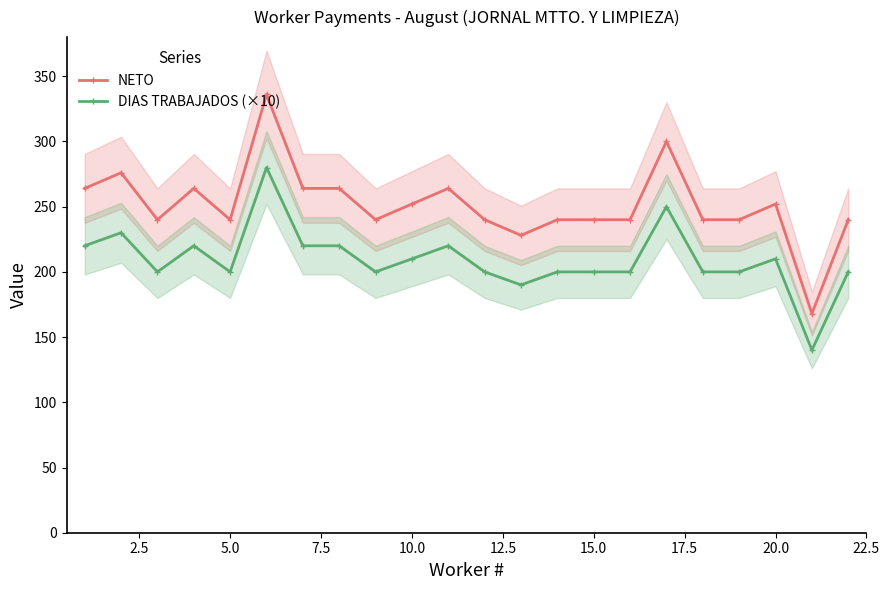

True or false: NETO and DIAS TRABAJADOS (×10) cross at least once.

False